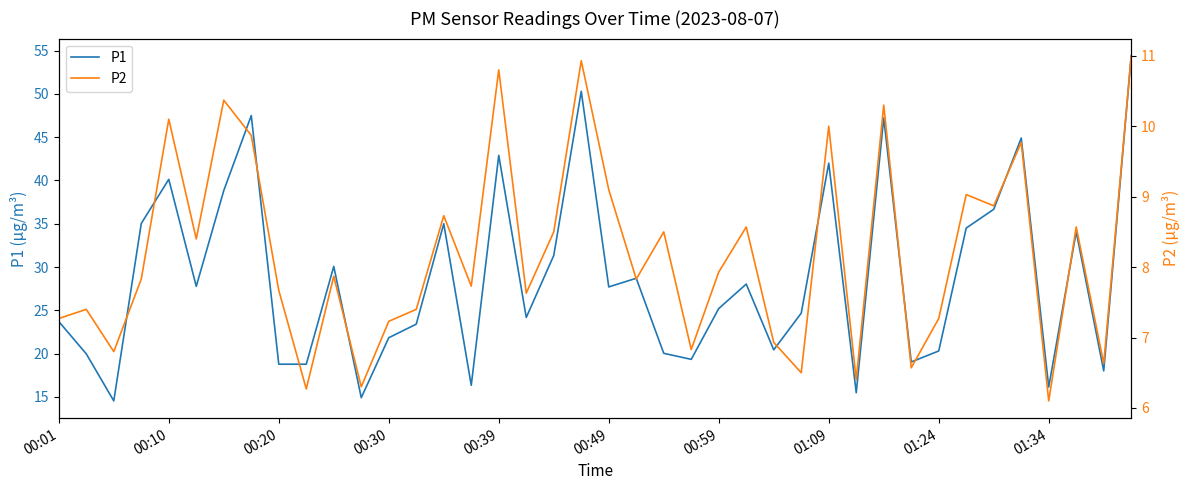

Does the chart display data point markers on the line(s)?

No